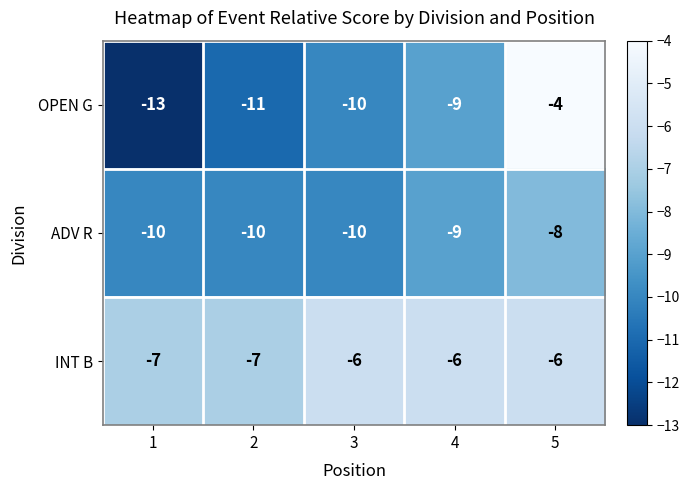

What is the sum of the OPEN G values at 5 and 4?

-13